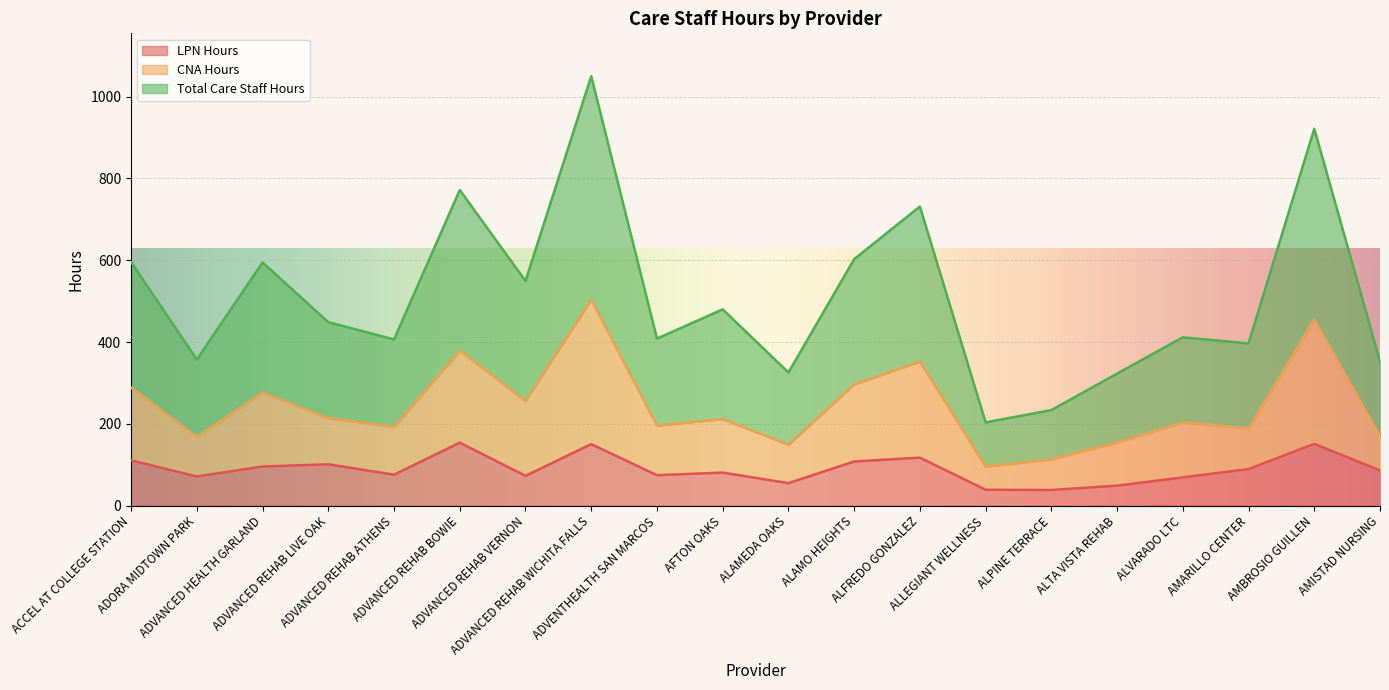

How many interior local peaks does the Total Care Staff Hours series have?

7